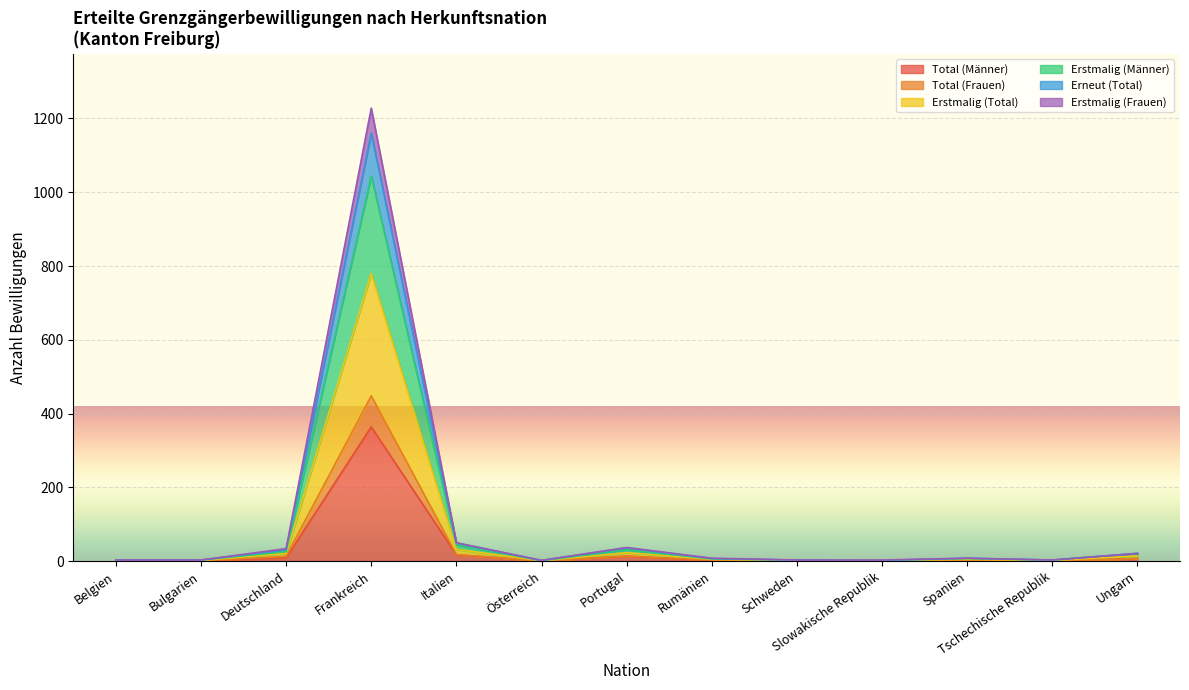

Does the chart display data point markers on the line(s)?

No